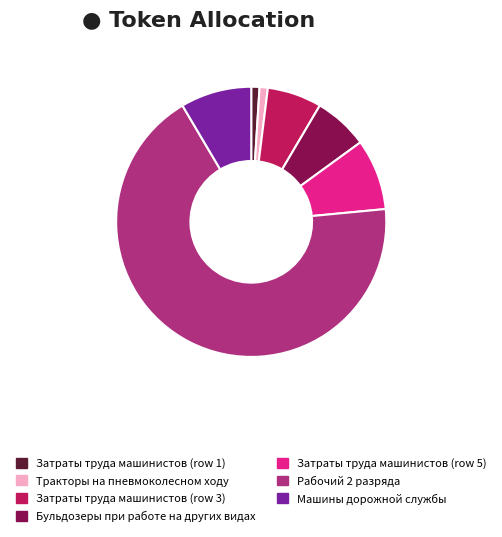

What is the largest slice in the pie chart?

Рабочий 2 разряда